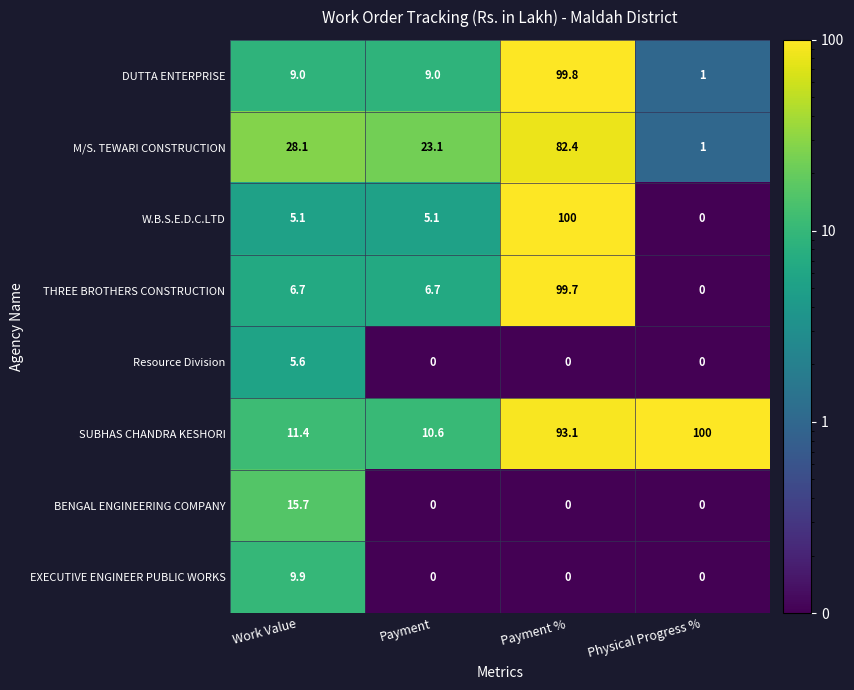

Between Work Value and Payment %, which series saw the biggest shift?

W.B.S.E.D.C.LTD